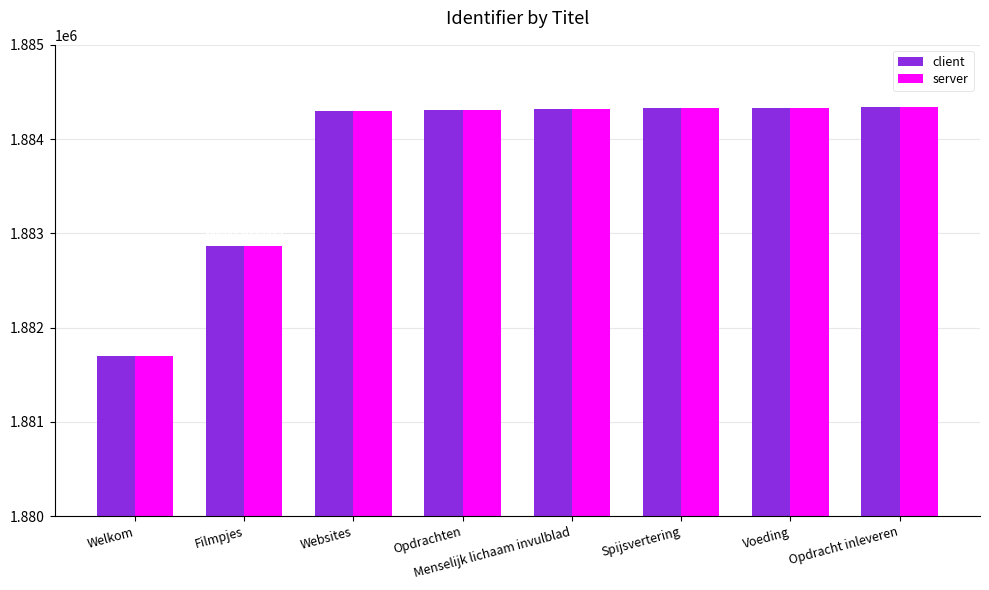

Which label corresponds to the smallest value in the chart?

Welkom